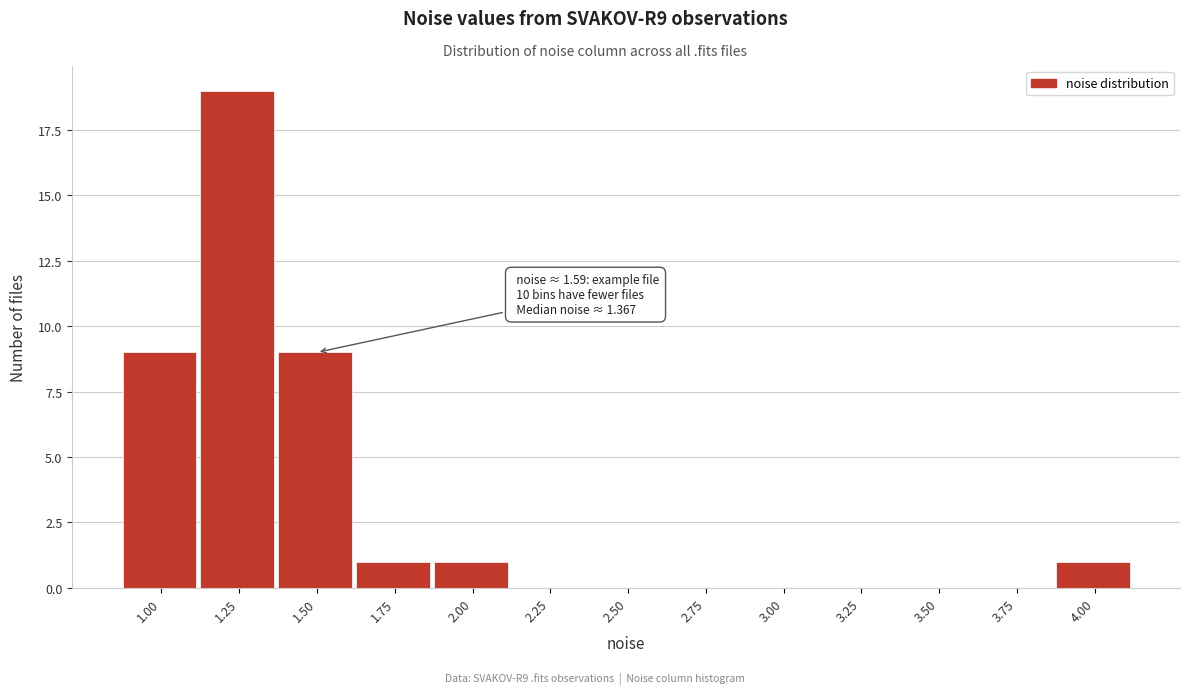

Reading left to right, extract all data points from this chart.

1.00=9	1.25=19	1.50=9	1.75=1	2.00=1	2.25=0	2.50=0	2.75=0	3.00=0	3.25=0	3.50=0	3.75=0	4.00=1